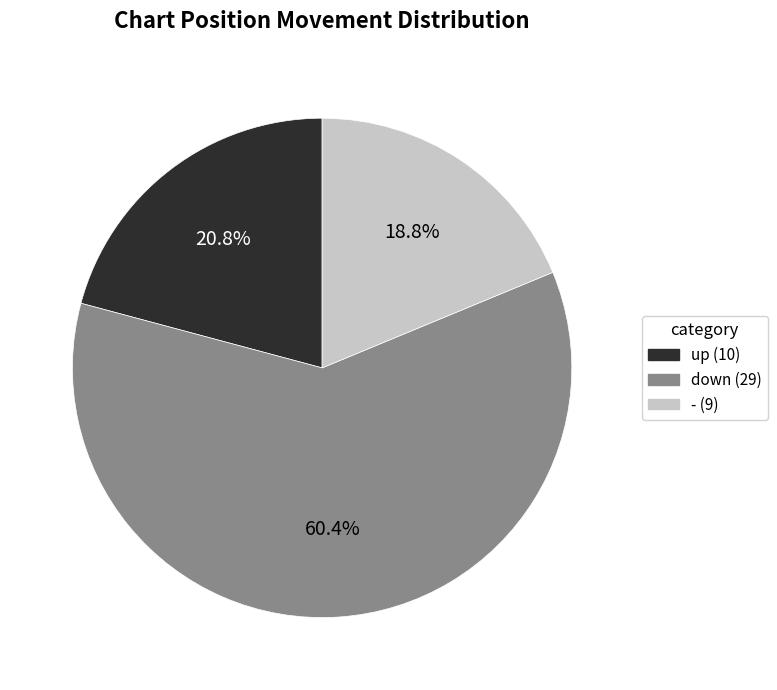

What percentage is the up slice, to the nearest percent?

21%